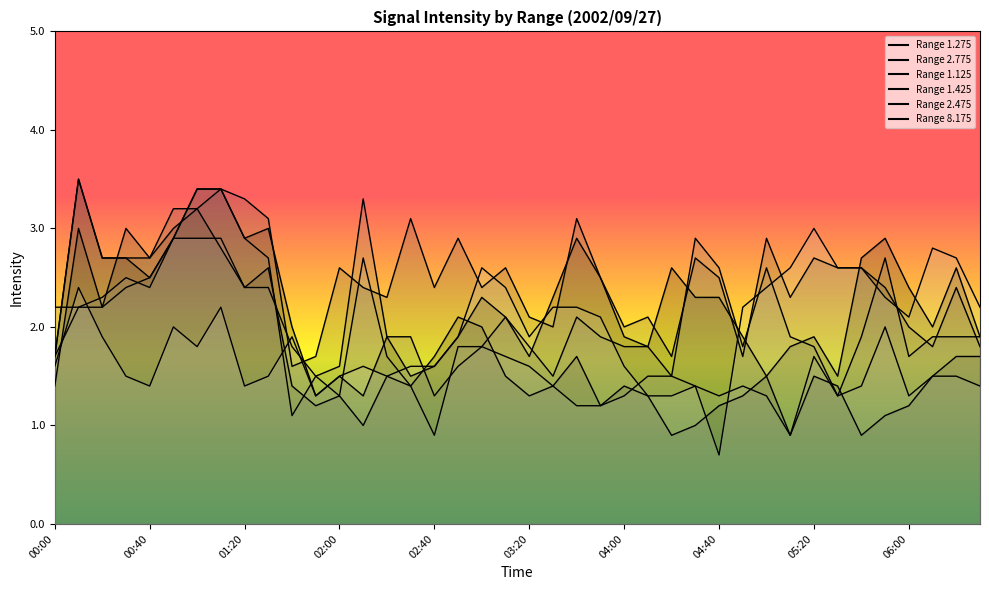

At which category is the sum across all series the highest?

01:10